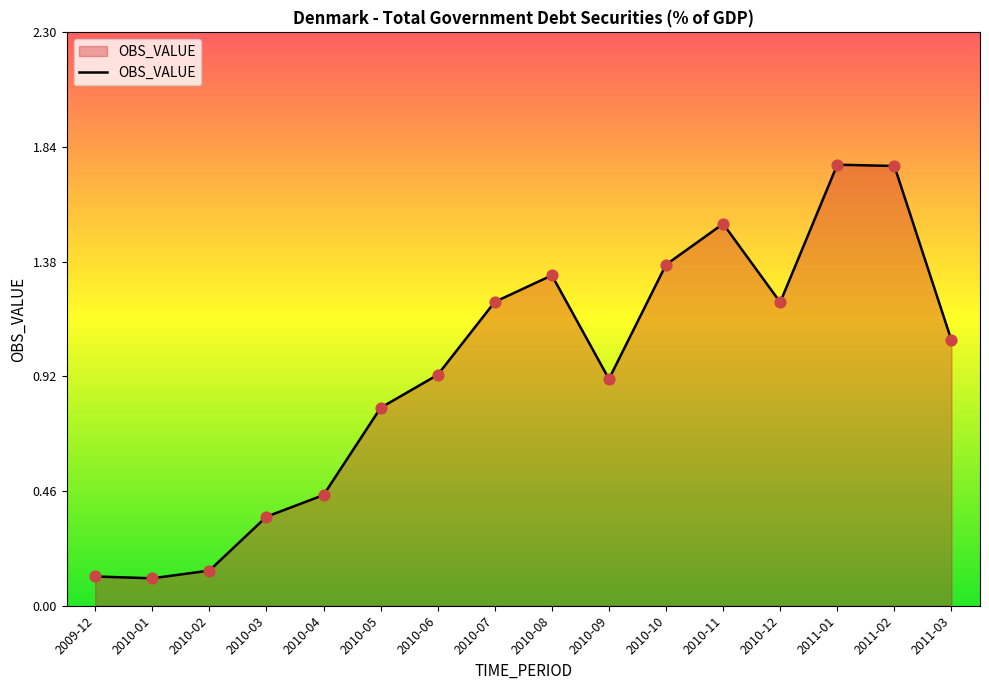

What is the ratio of the value at 2011-02 to the value at 2010-11?

1.2